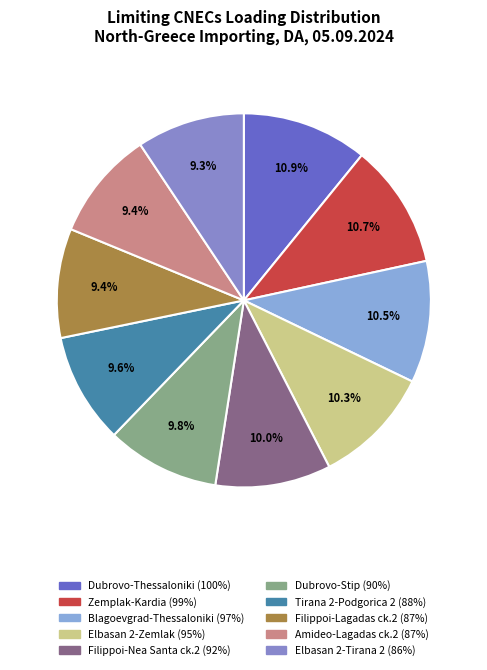

How many segments does this pie chart have?

10